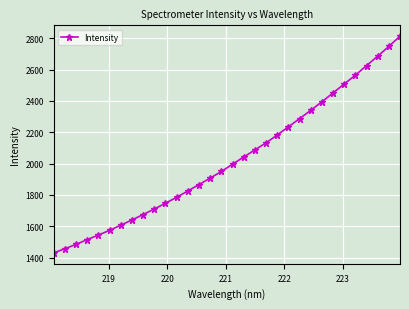

What is the minimum value shown in the chart?

1430.0